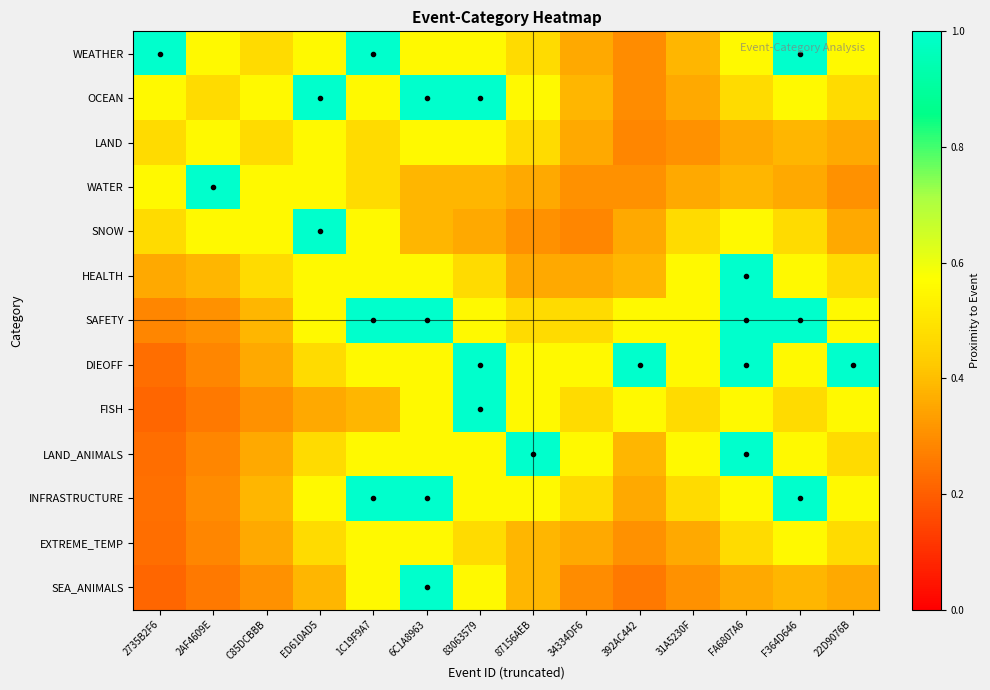

At which category is the sum across all series the highest?

6C1A8963